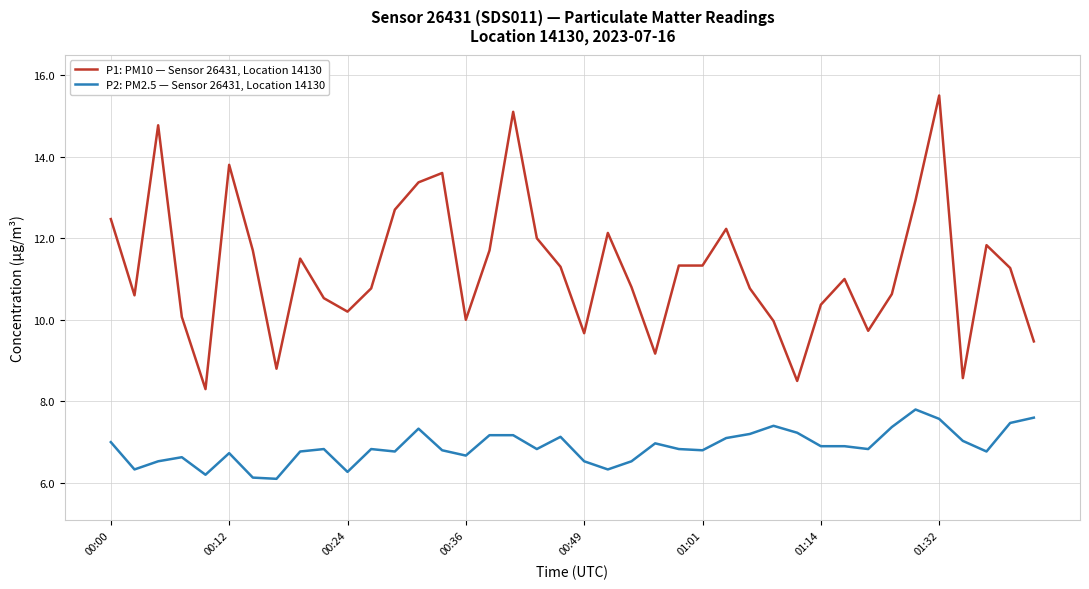

Which series has the widest spread of values?

P1: PM10 — Sensor 26431, Location 14130